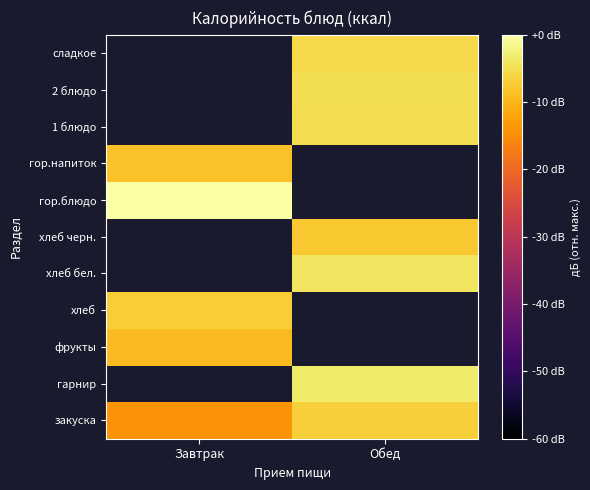

Rank the series by their maximum value, from lowest to highest.

закуска, гарнир, фрукты, гор.напиток, хлеб, хлеб бел., хлеб черн., гор.блюдо, 1 блюдо, 2 блюдо, сладкое